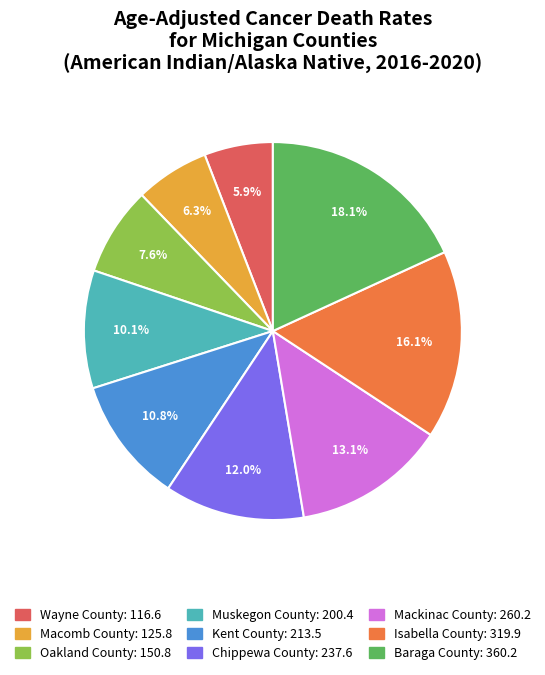

To the nearest percent, what is the combined percentage of Kent County and Baraga County?

29%